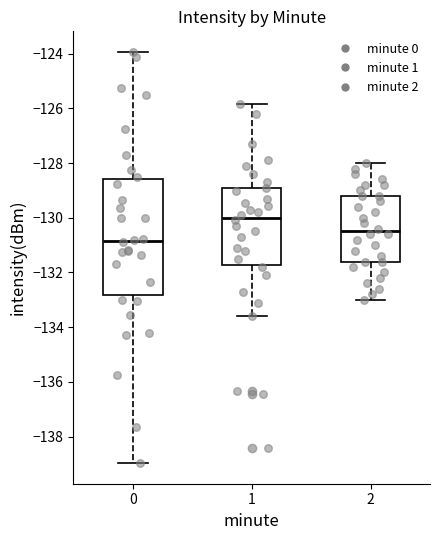

Reading left to right, read every box against the y-axis: the position of its median line, the range the box covers, and the ends of its whiskers. The values are not printed on the chart, so give them approximately, as read against the axis.

0: median -130.8, box -132.8 to -128.6, whiskers -139.0 to -124.0
1: median -130.0, box -131.8 to -129.0, whiskers -133.6 to -125.8
2: median -130.4, box -131.6 to -129.2, whiskers -133.0 to -128.0